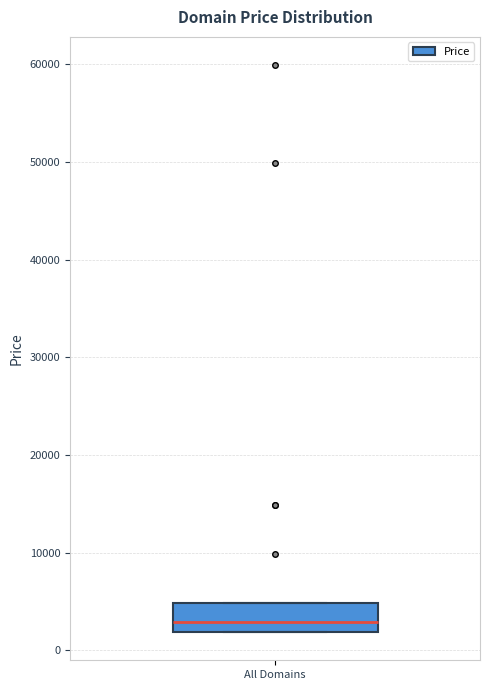

Transcribe this box plot: give where the median line is, the range the box spans, and where the two whiskers end, as read against the y-axis. The values are not printed on the chart, so give them approximately, as read against the axis.

median 3000, box 2000 to 5000, whiskers 2000 to 5000